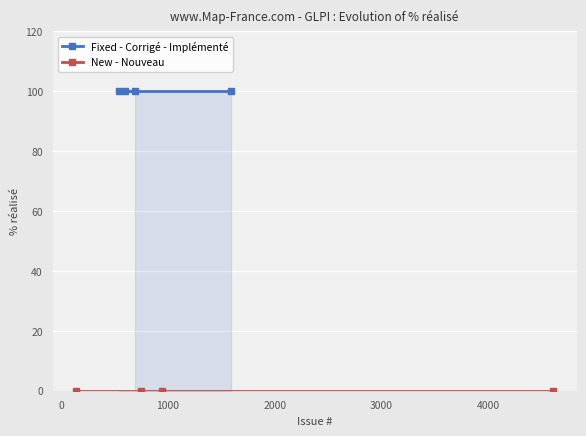

True or false: New - Nouveau and Fixed - Corrigé - Implémenté intersect in this chart.

False